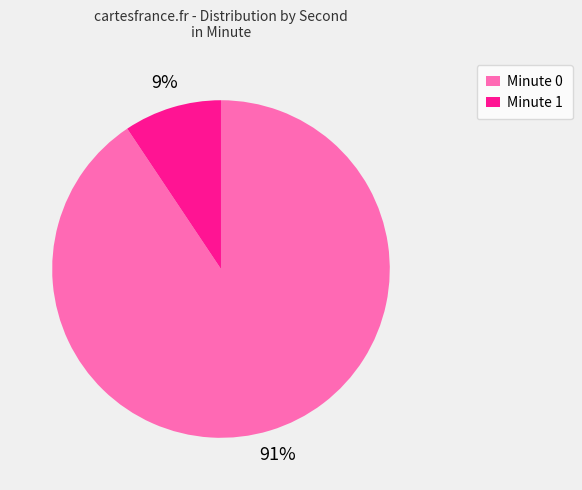

What percentage is the Minute 0 slice, to the nearest percent?

91%